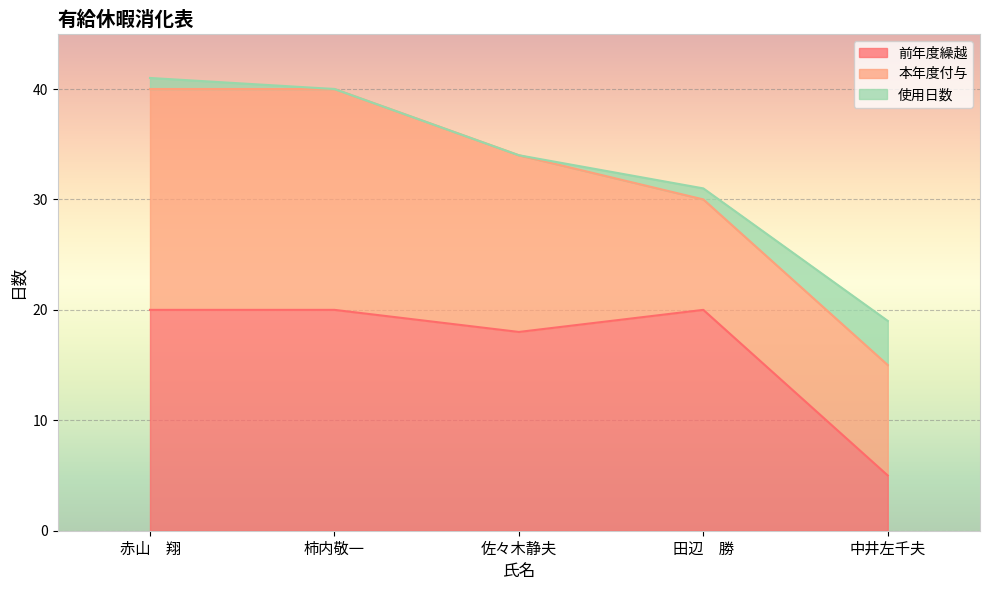

Rank the categories by 前年度繰越 value from highest to lowest.

赤山　翔, 柿内敬一, 田辺　勝, 佐々木静夫, 中井左千夫